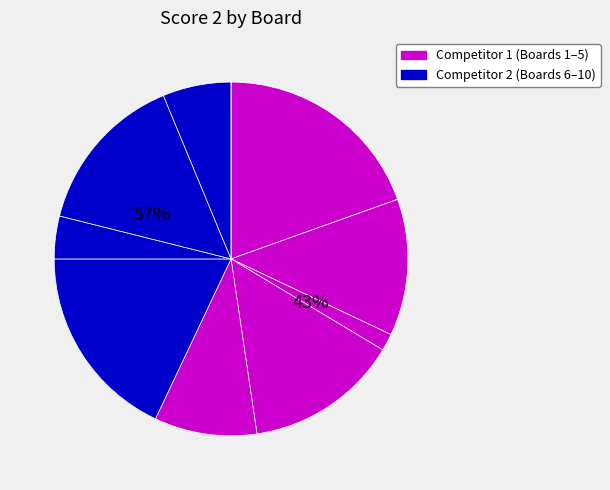

To the nearest percent, what is the average slice percentage?

10%